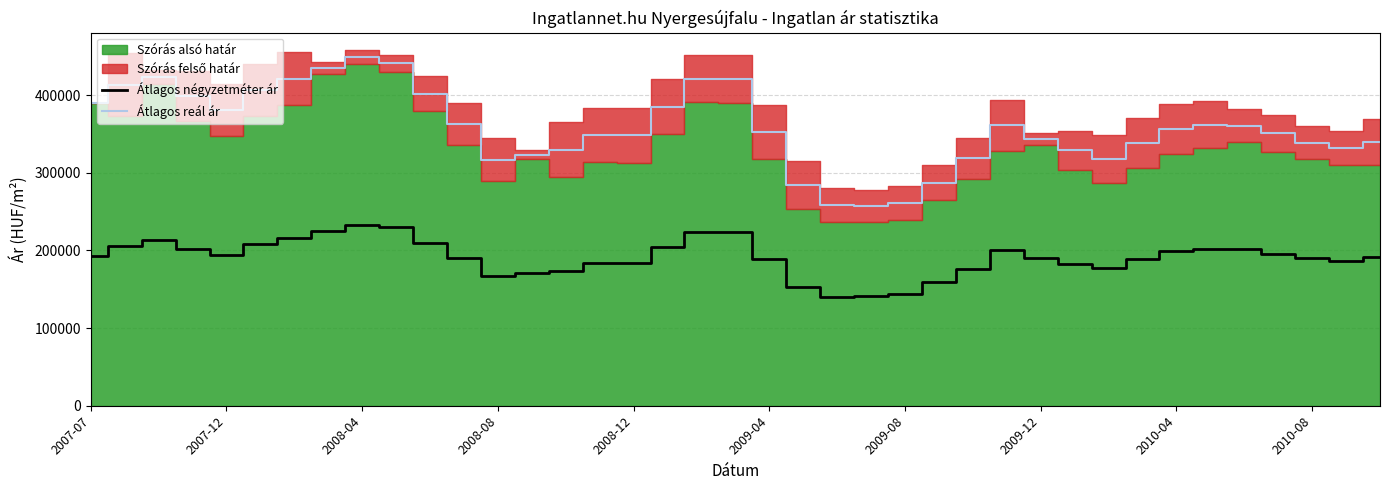

Is it true that Átlagos reál ár equals 66277 at 14?

False